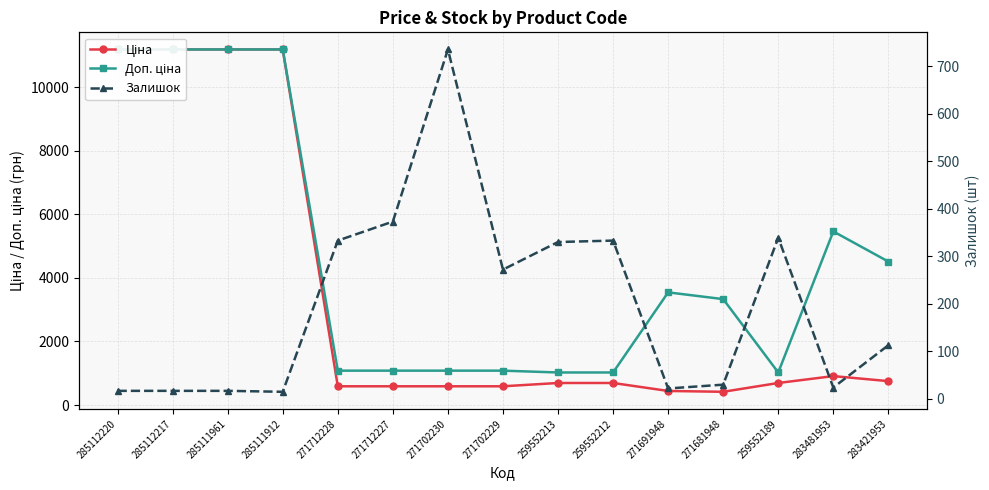

What is the average value of the Залишок series?

198.0